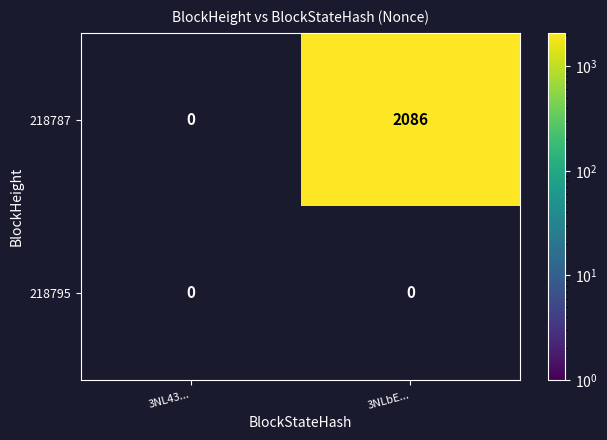

Is it true that 218787 equals 2086 at 3NLbE...?

True